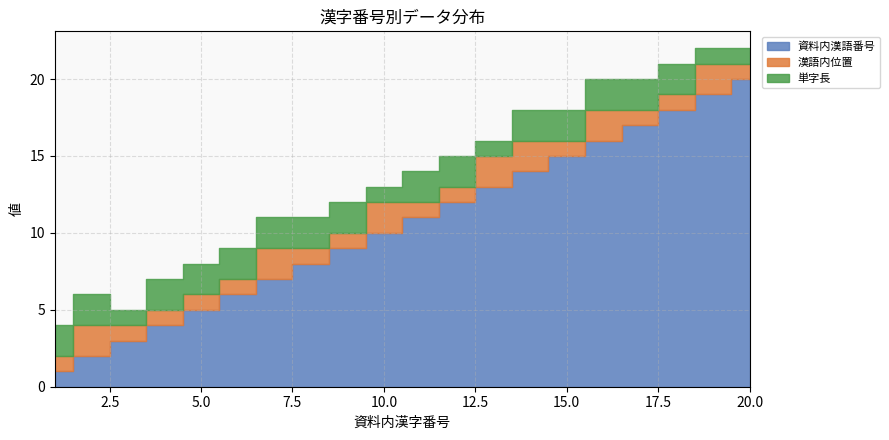

How many lines are shown in the chart?

3